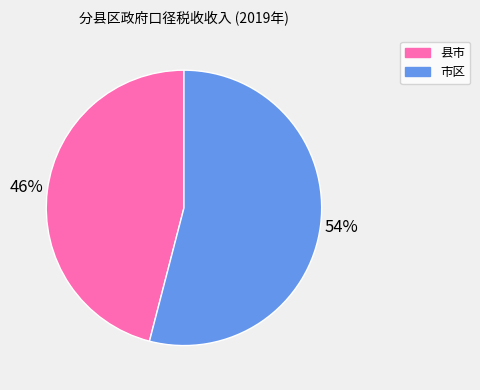

To the nearest percent, what is the average slice percentage?

50%